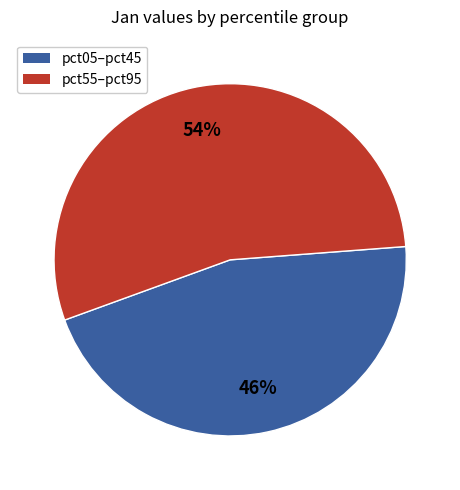

To the nearest percent, what is the average slice percentage?

50%